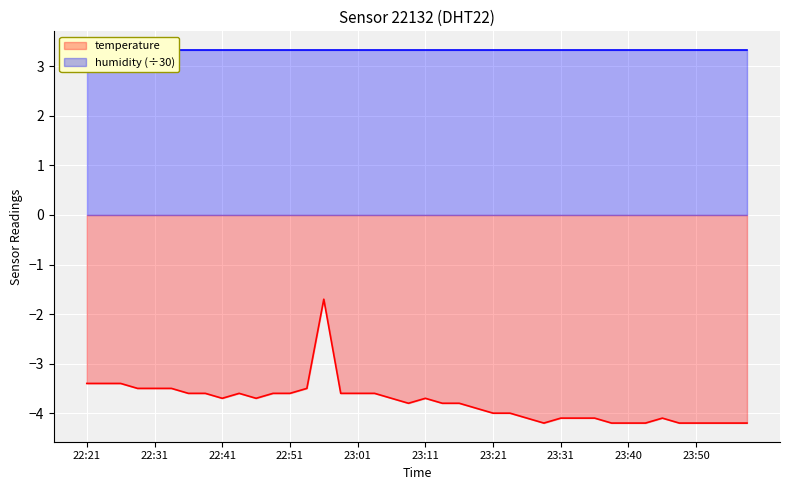

What is the label of the 9th point from the left?

22:41